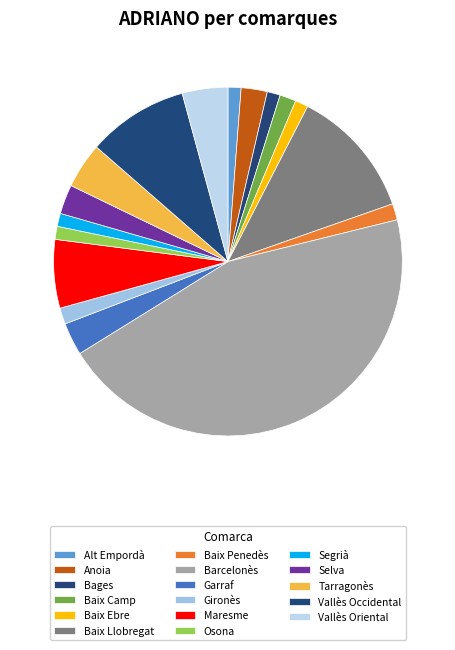

Does Bages account for over 50% of the chart?

No